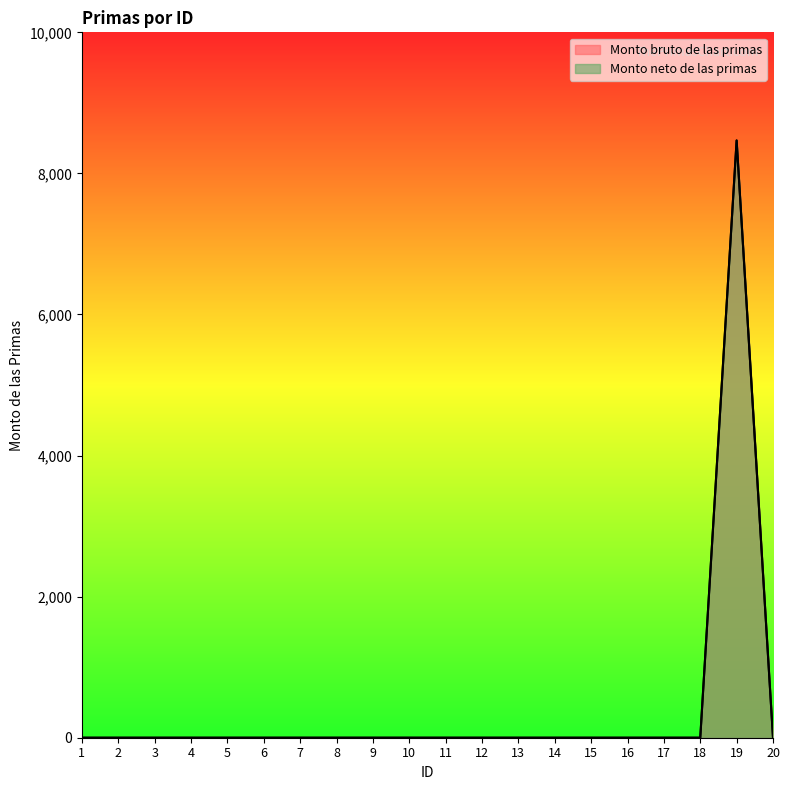

Reading left to right, transcribe all the data shown in this chart.

Monto bruto de las primas: 0	0	0	0	0	0	0	0	0	0	0	0	0	0	0	0	0	0	8467	0
Monto neto de las primas: 0	0	0	0	0	0	0	0	0	0	0	0	0	0	0	0	0	0	8467	0